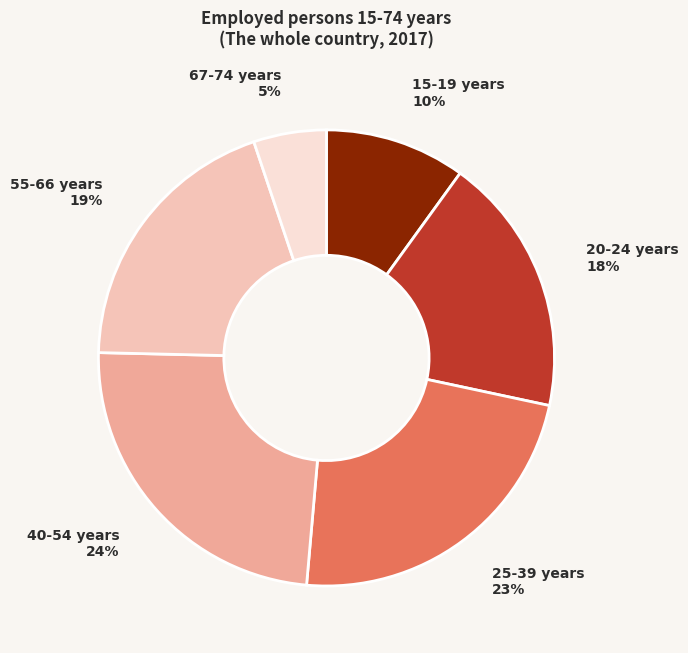

Is the sum of 25-39 years and 20-24 years greater than half?

No